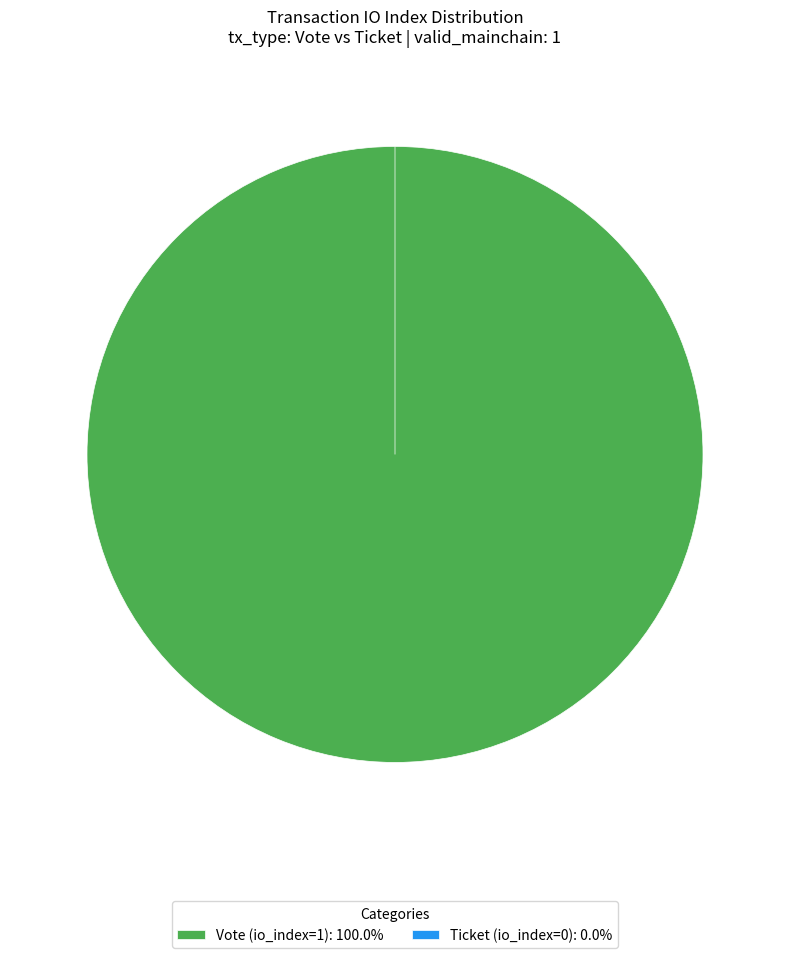

Is it true that Vote (io_index=1) is 92% of the pie?

False